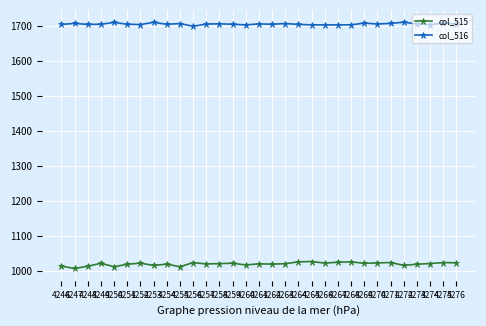

Which series has the largest total across all categories?

col_516